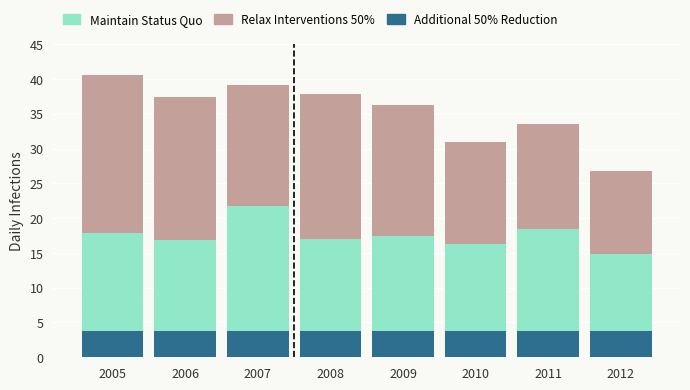

True or false: Additional 50% Reduction has a value of 3.8 at 2007.

True